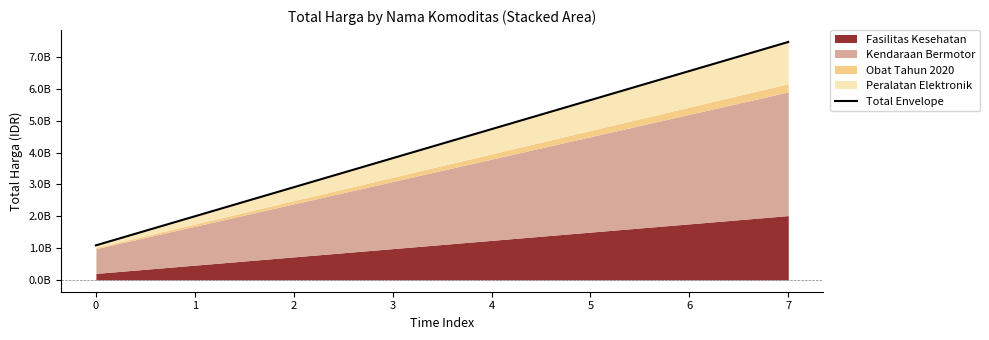

How many values are below 4739252014?

4